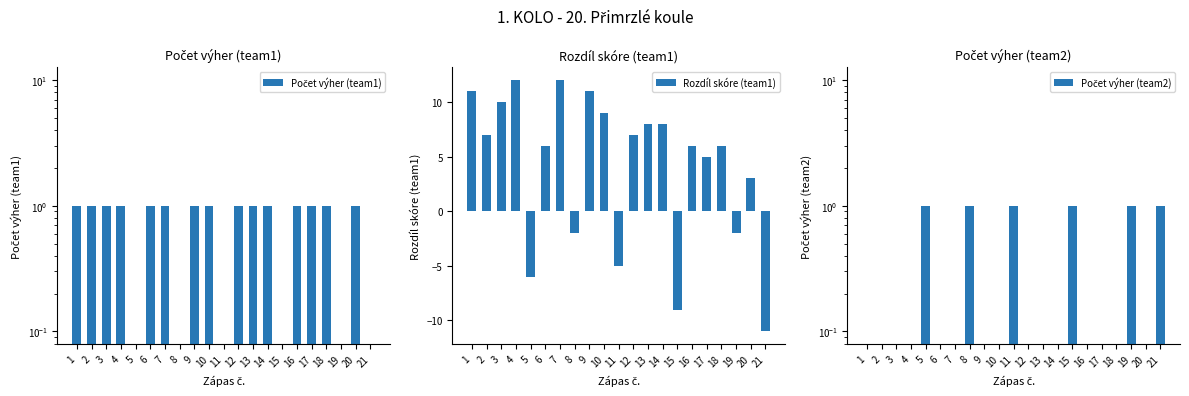

Is the value of Počet výher (team1) at 9 greater than the value of Rozdíl skóre (team1) at 19?

Yes